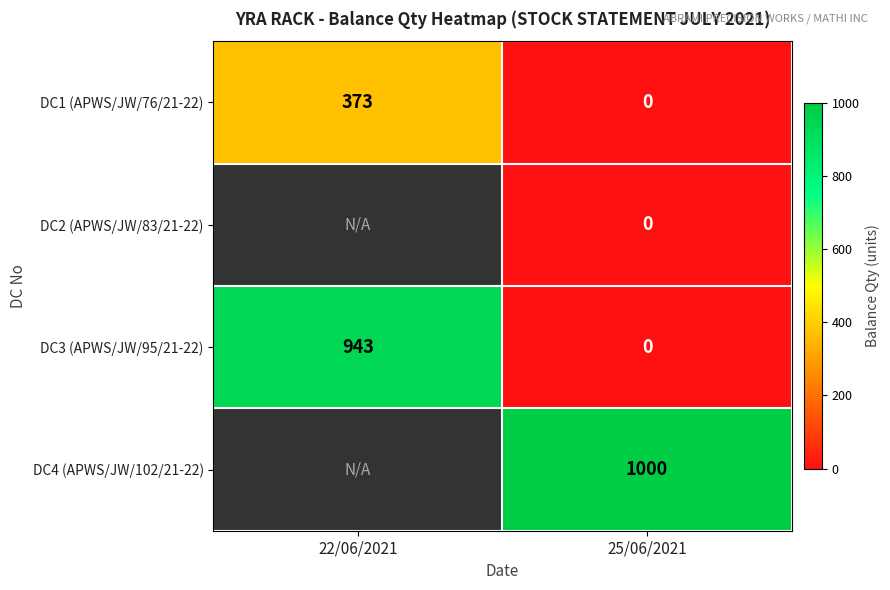

Where is DC1 (APWS/JW/76/21-22) nearest to the value 186?

25/06/2021